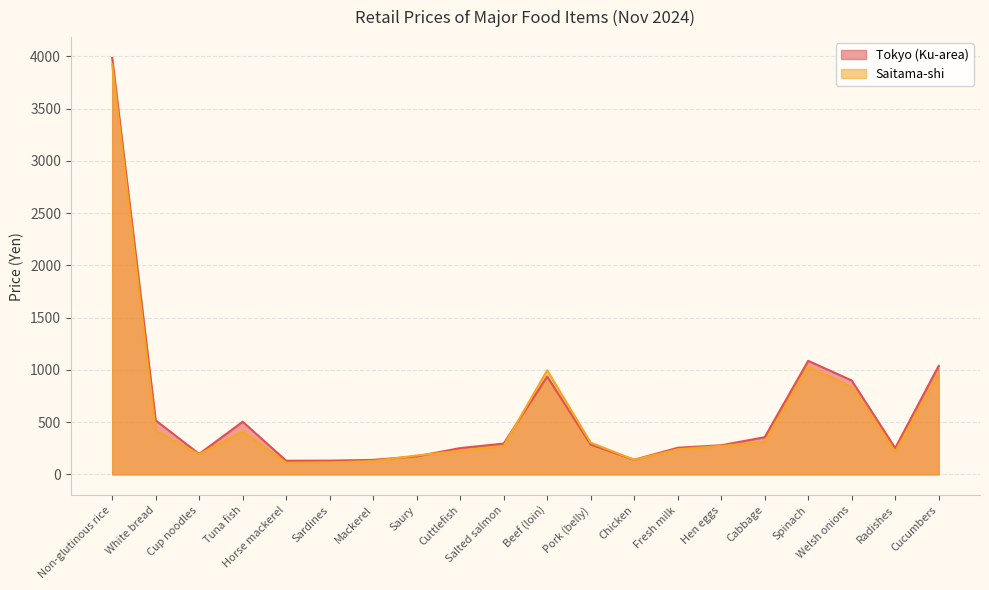

Rank the series by their average value, from lowest to highest.

Saitama-shi, Tokyo (Ku-area)